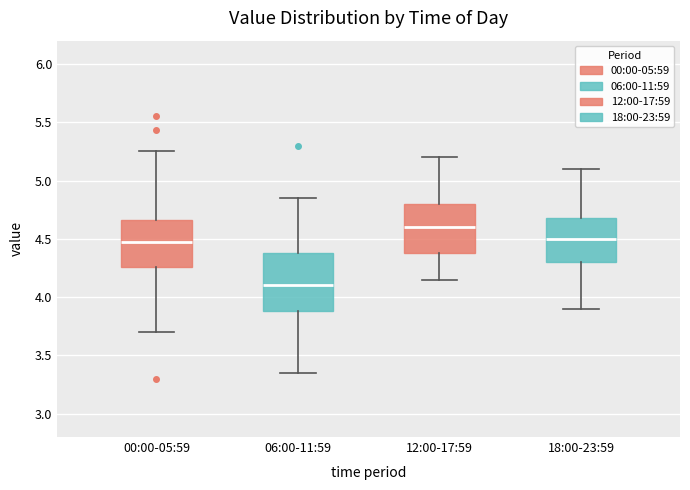

Reading left to right, read every box against the y-axis: the position of its median line, the range the box covers, and the ends of its whiskers. The values are not printed on the chart, so give them approximately, as read against the axis.

00:00-05:59: median 4.45, box 4.25 to 4.65, whiskers 3.70 to 5.25
06:00-11:59: median 4.10, box 3.90 to 4.40, whiskers 3.35 to 4.85
12:00-17:59: median 4.60, box 4.40 to 4.80, whiskers 4.15 to 5.20
18:00-23:59: median 4.50, box 4.30 to 4.70, whiskers 3.90 to 5.10